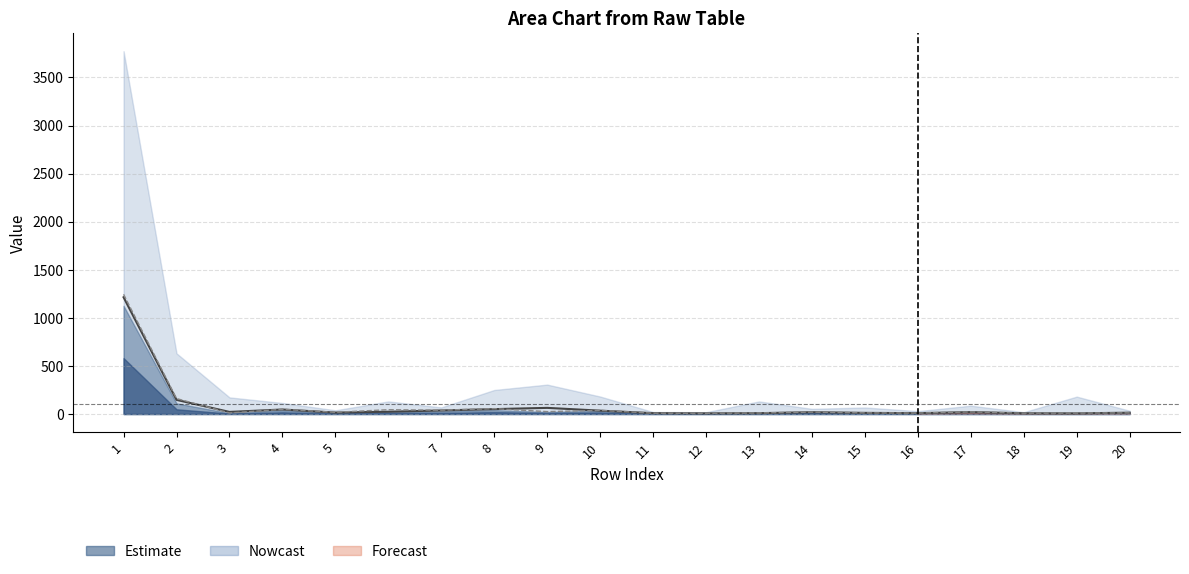

Where does the col_2 series first go above 20?

1